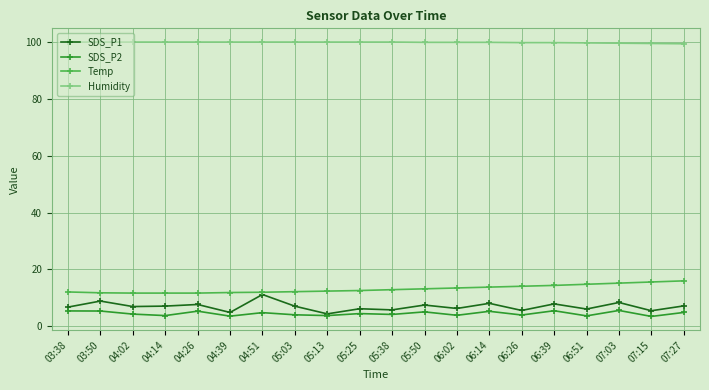

True or false: SDS_P2 and Temp intersect in this chart.

False